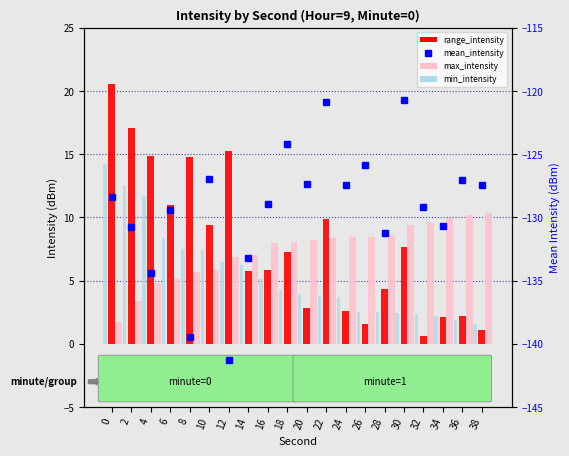

How many data points in max_intensity are above 8?

11